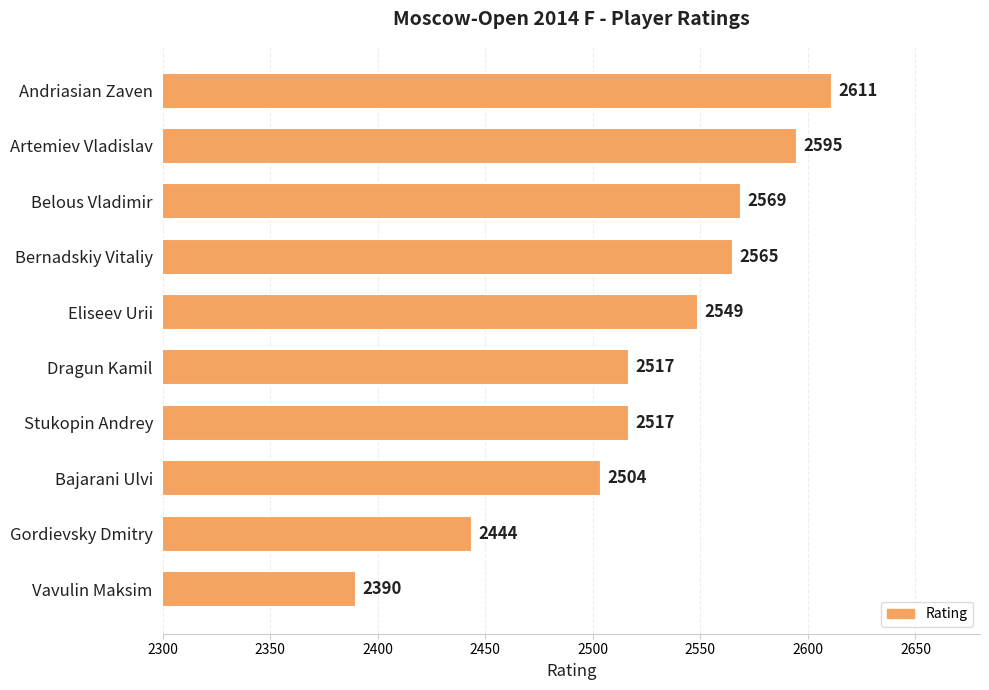

At which label is the value closest to 2500?

Bajarani Ulvi